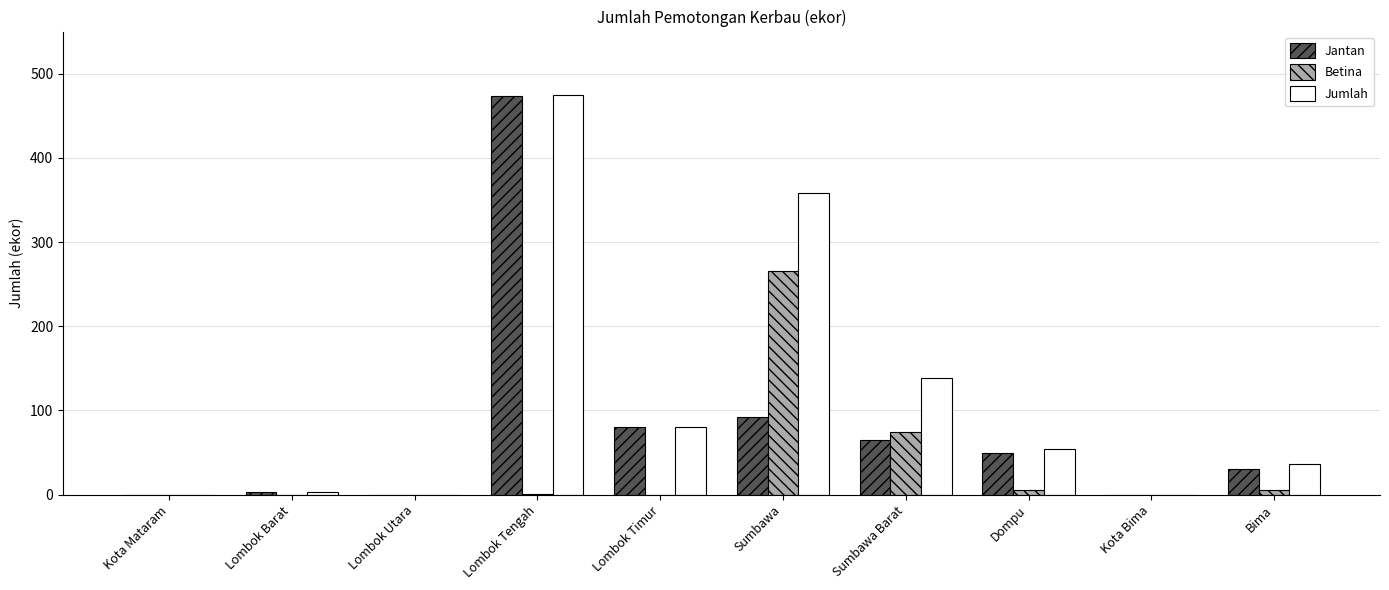

Is the value of Jumlah at Lombok Utara greater than the value of Jantan at Dompu?

No